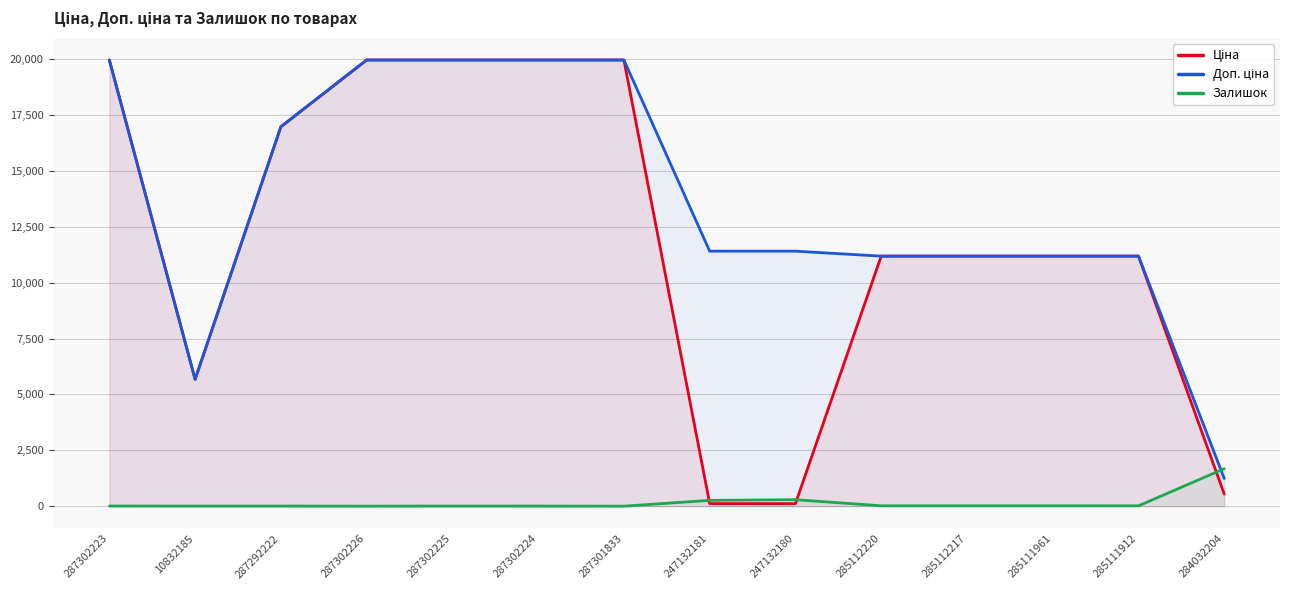

Between 287302225 and 285111912, which series saw the biggest shift?

Ціна